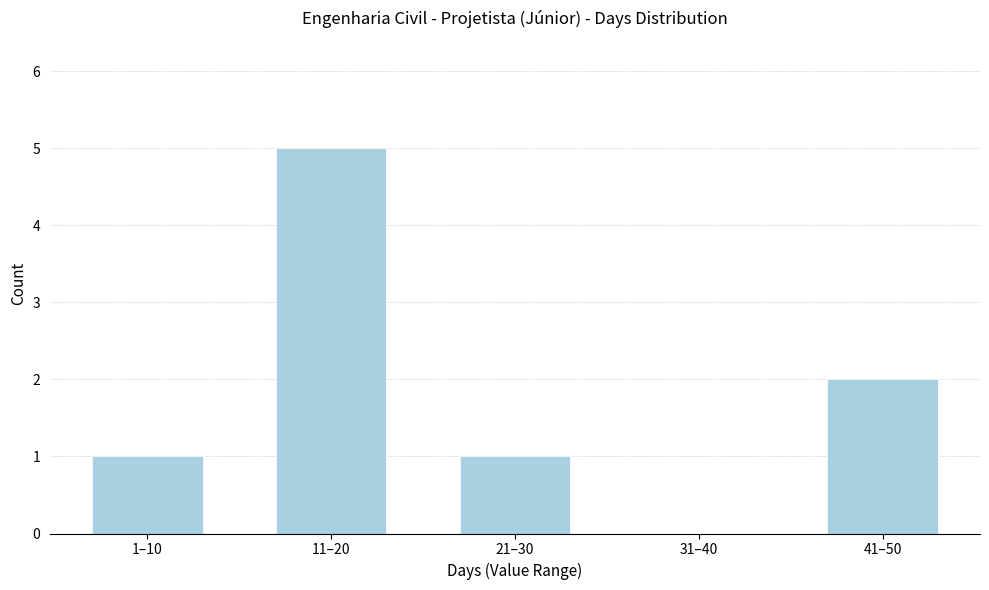

Reading left to right, list all the values displayed in this chart.

1–10=1	11–20=5	21–30=1	31–40=0	41–50=2